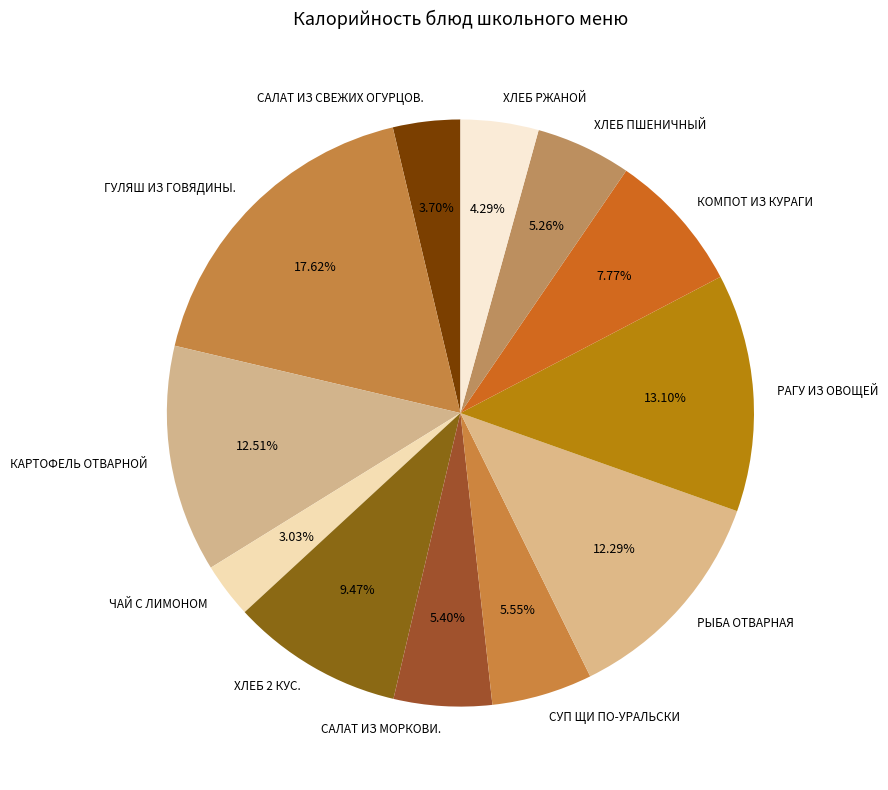

What percentage is NOT represented by РЫБА ОТВАРНАЯ?

87.7%